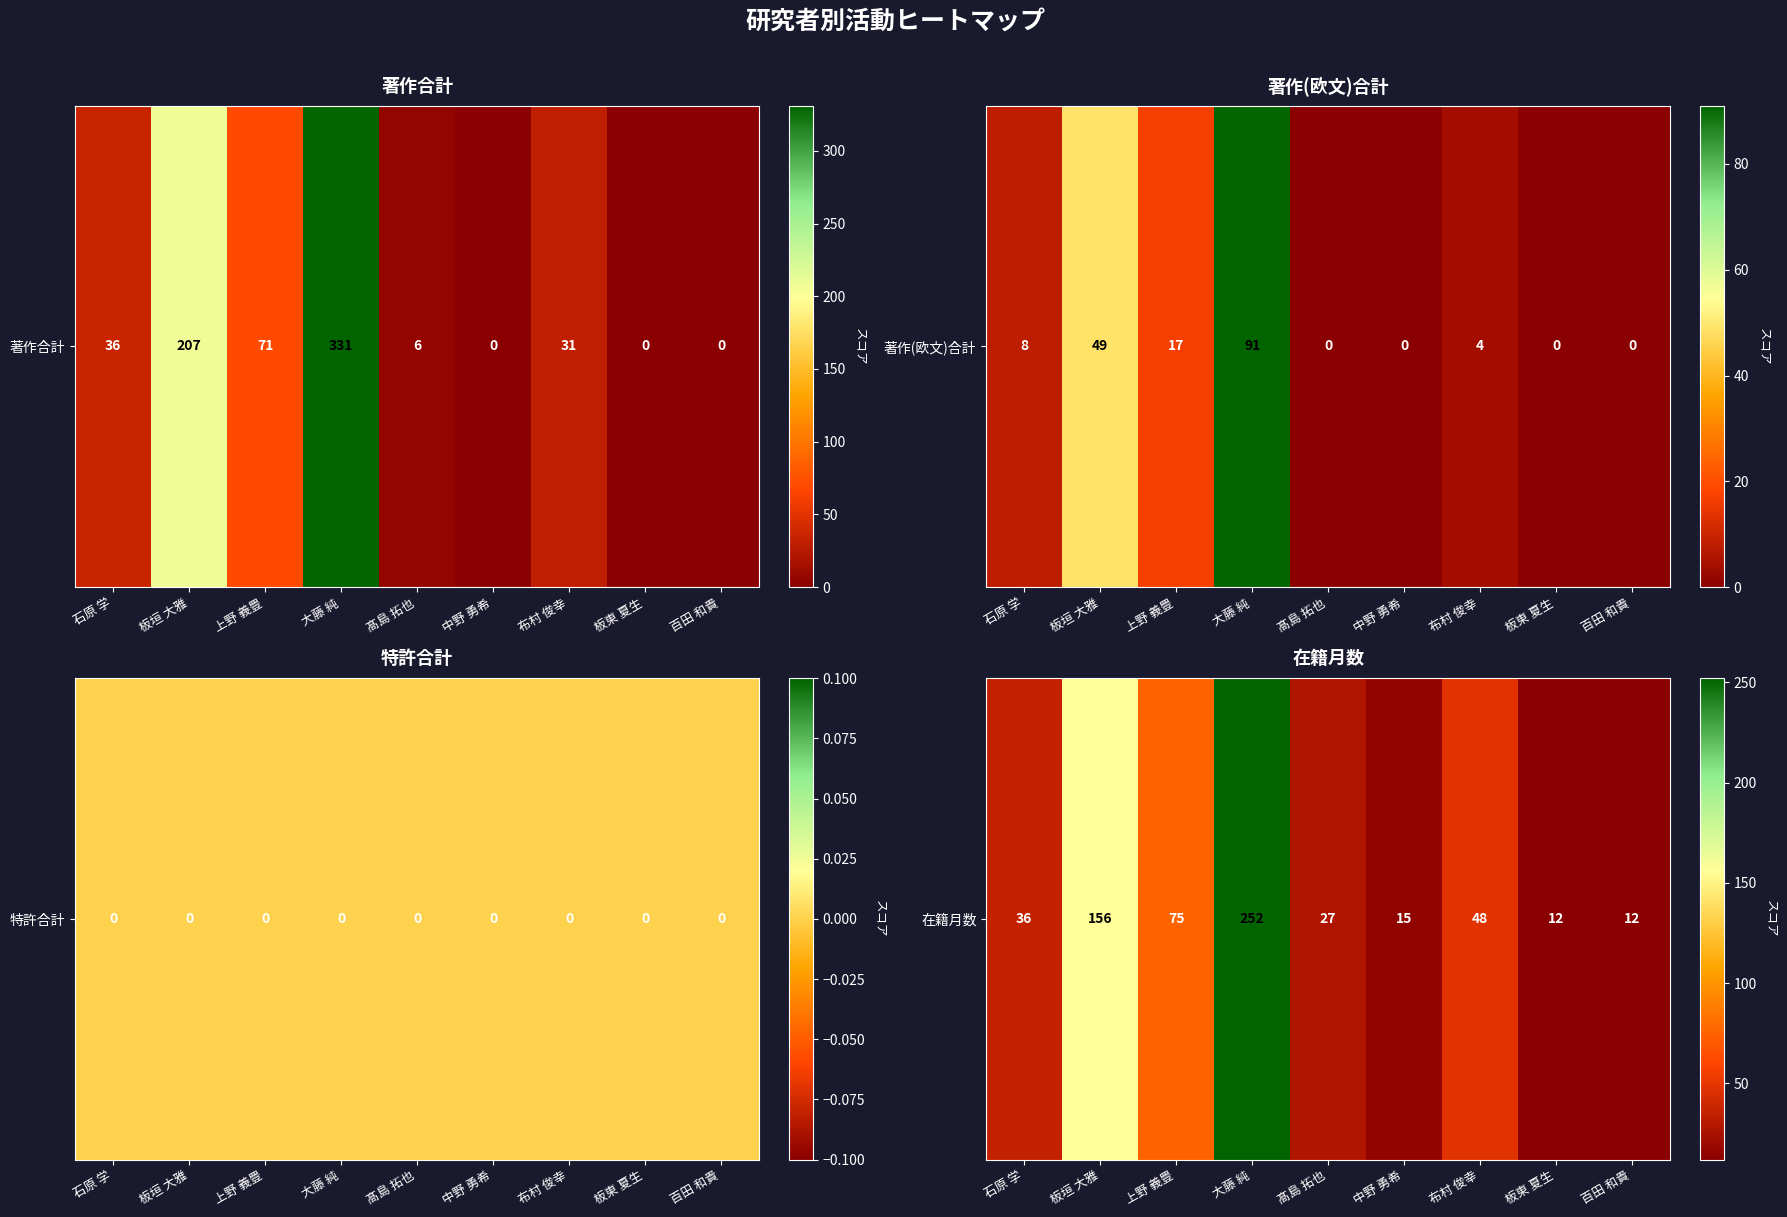

At which label is the value closest to 132?

板垣 大雅